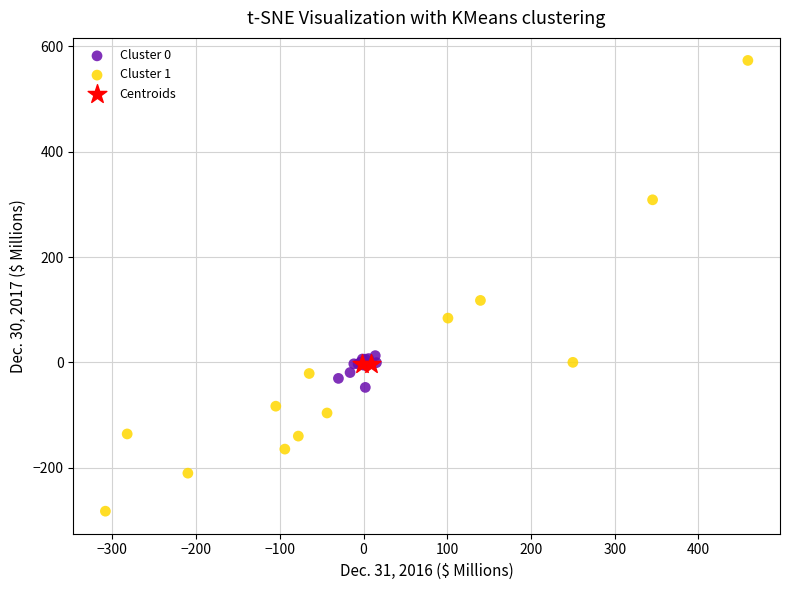

Which series contains the lowest Y value?

Cluster 1